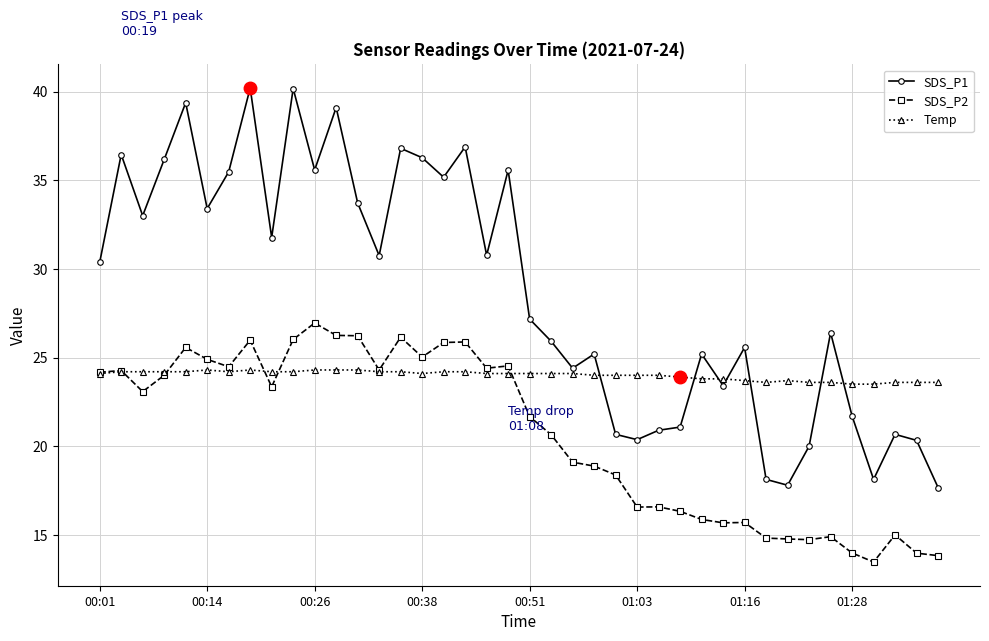

Which series has the largest range (max minus min)?

SDS_P1